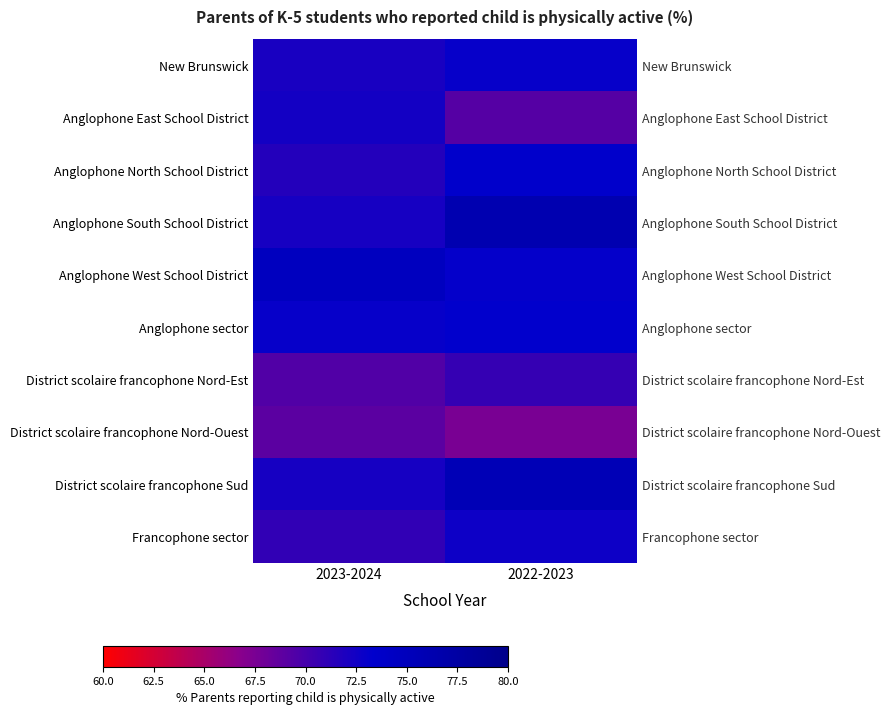

At how many categories does at least one series exceed 69?

2